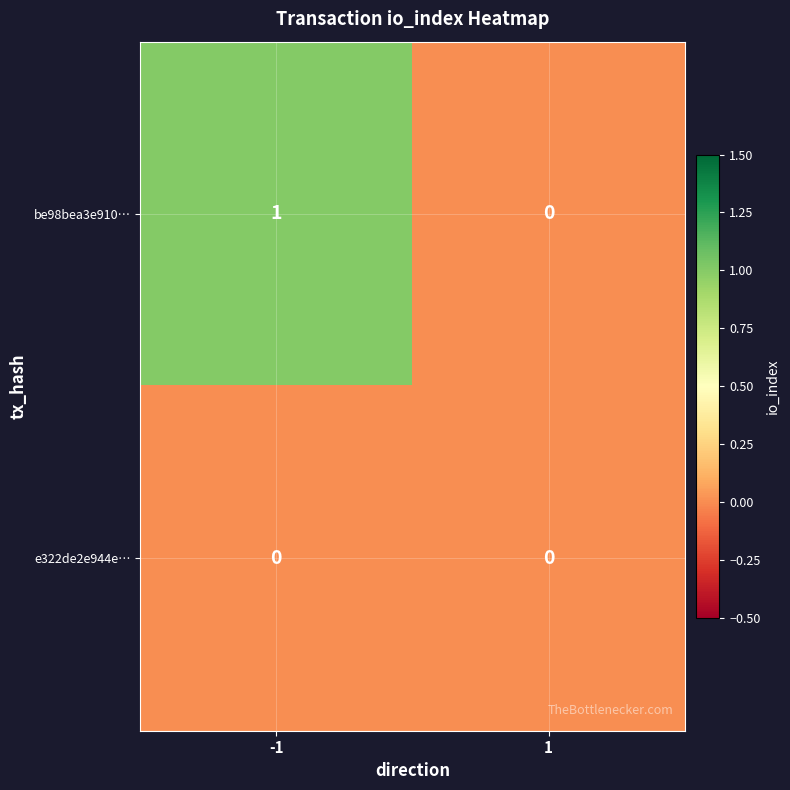

Which series has the widest spread of values?

be98bea3e910…